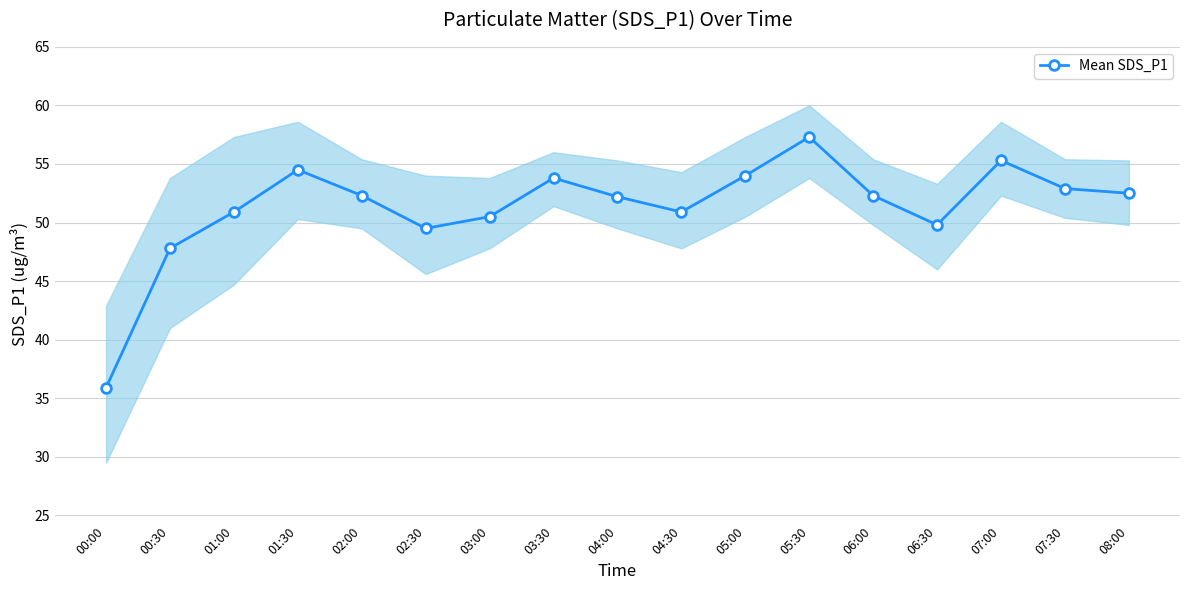

What position from the left is 02:00?

5